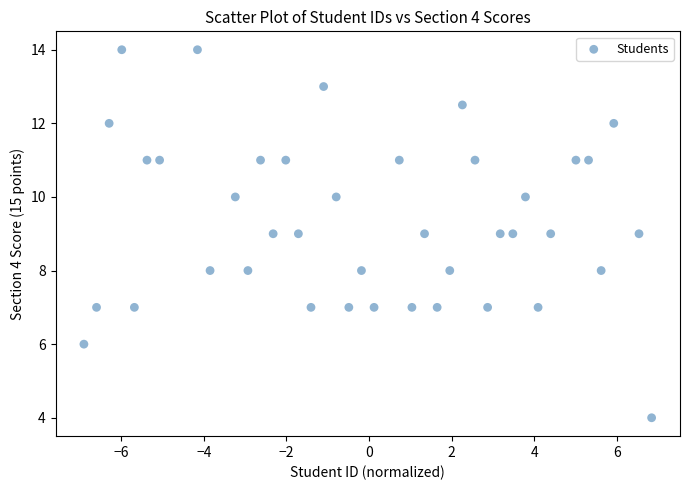

What is the range of Y values (max minus min)?

10.0